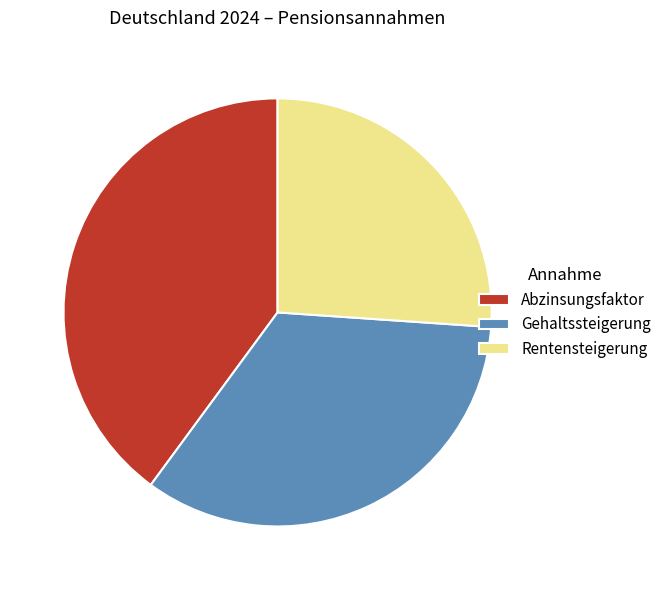

Is the sum of Abzinsungsfaktor and Rentensteigerung greater than half?

Yes